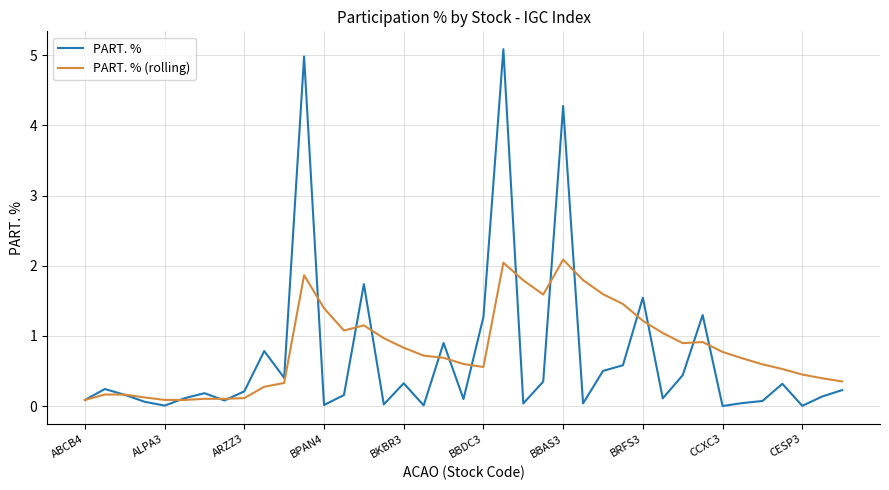

Which series has the widest spread of values?

PART. %